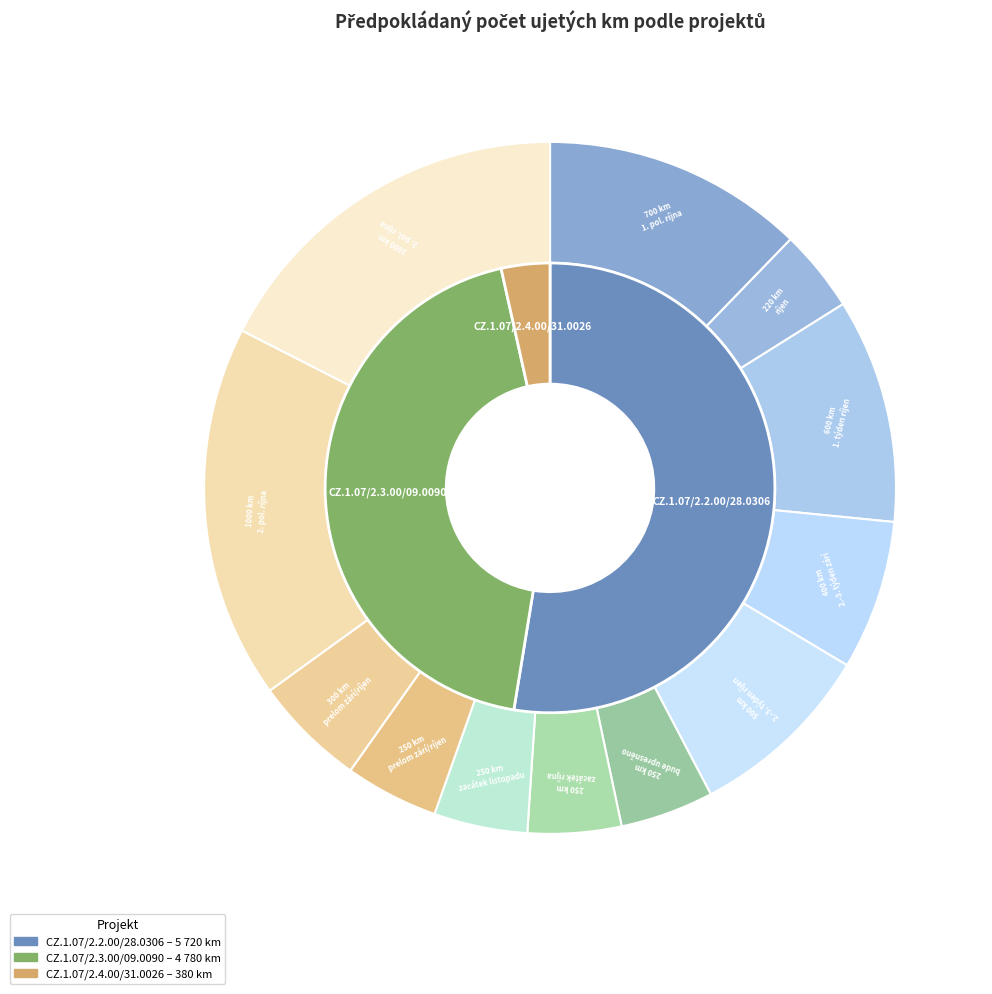

What is the change in value from 6 to 10?

+50